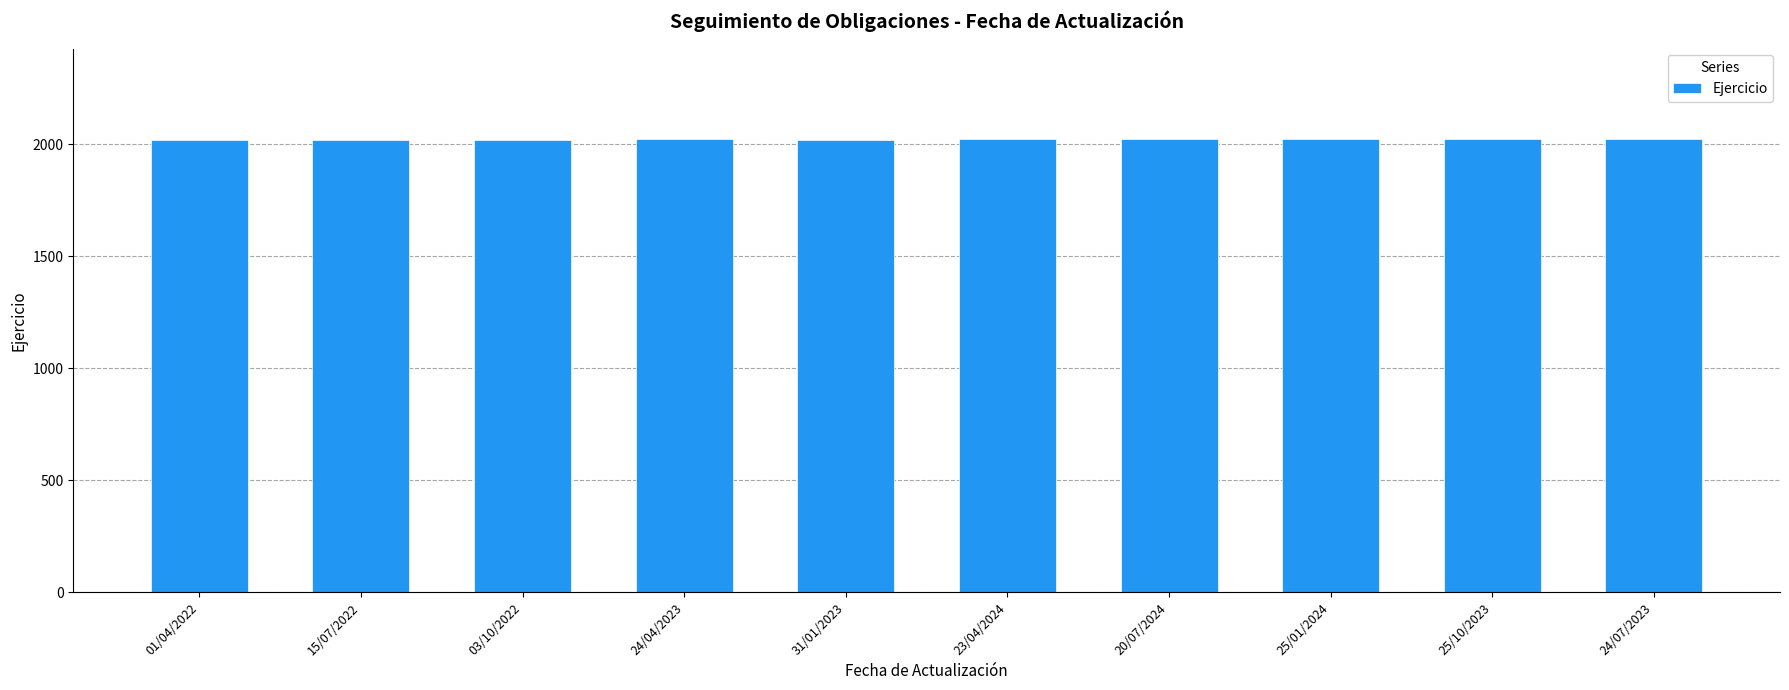

True or false: the data shows 2805 at 31/01/2023.

False